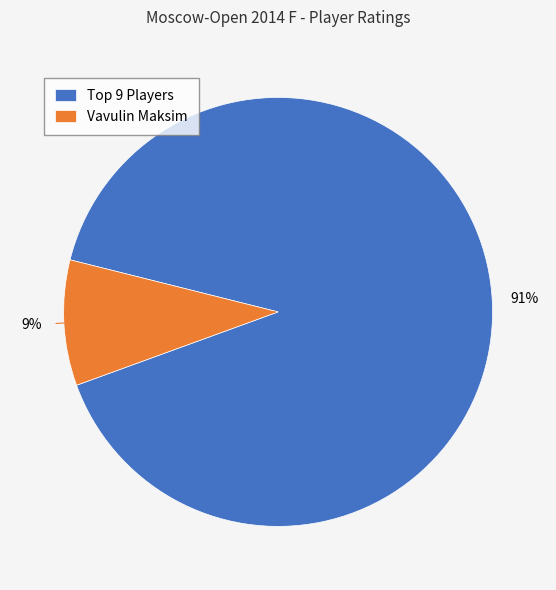

To the nearest percent, what percentage of the pie is Vavulin Maksim?

9%